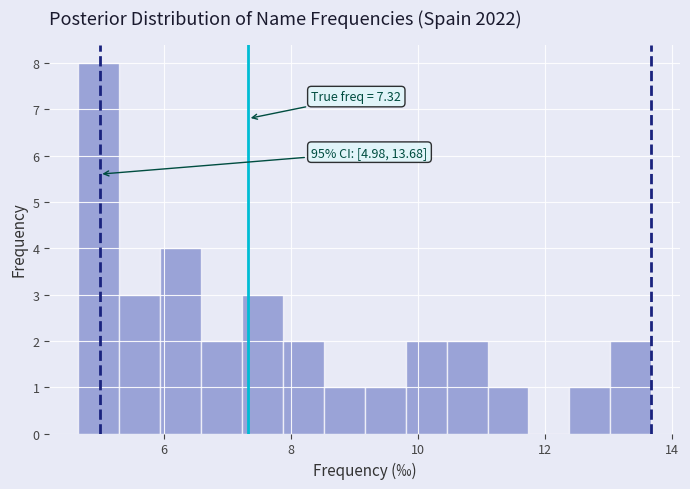

Read against the x-axis, roughly where is the centre of the tallest bar?

5.0